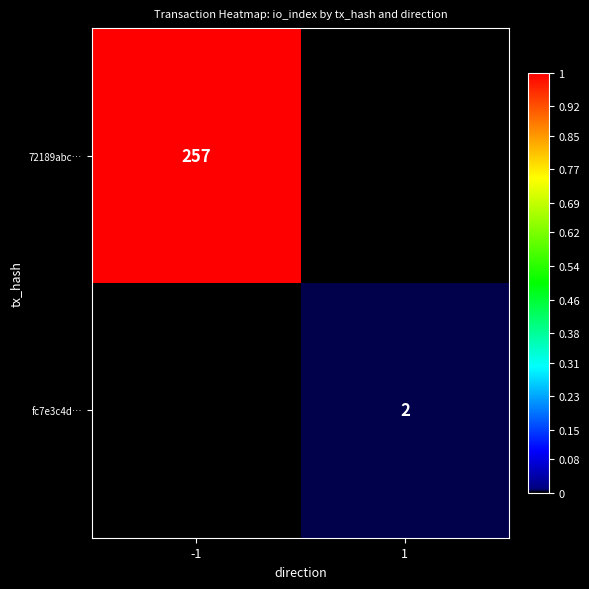

The fc7e3c4d… series shows 2 at 1. True or false?

True